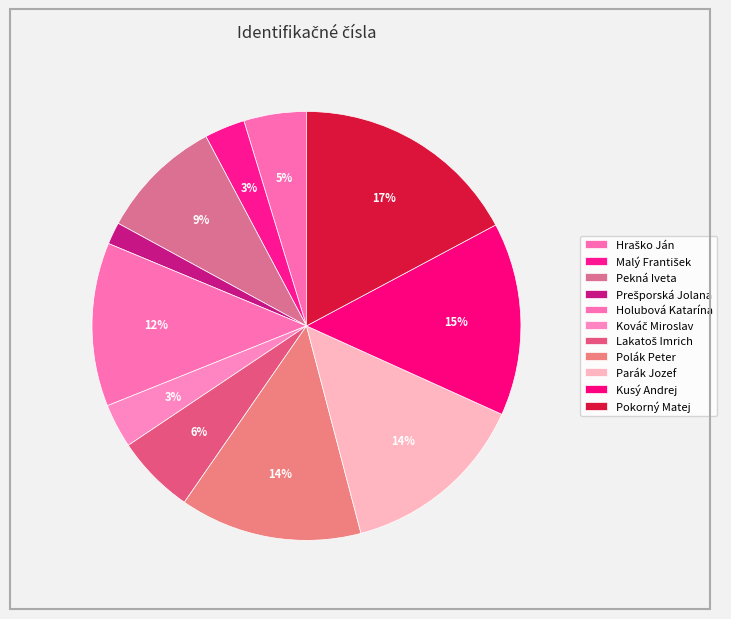

How many slices are in this pie chart?

11